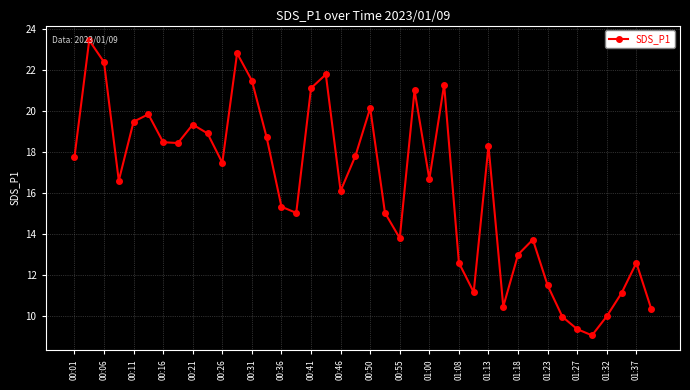

What is the greatest value displayed?

23.4